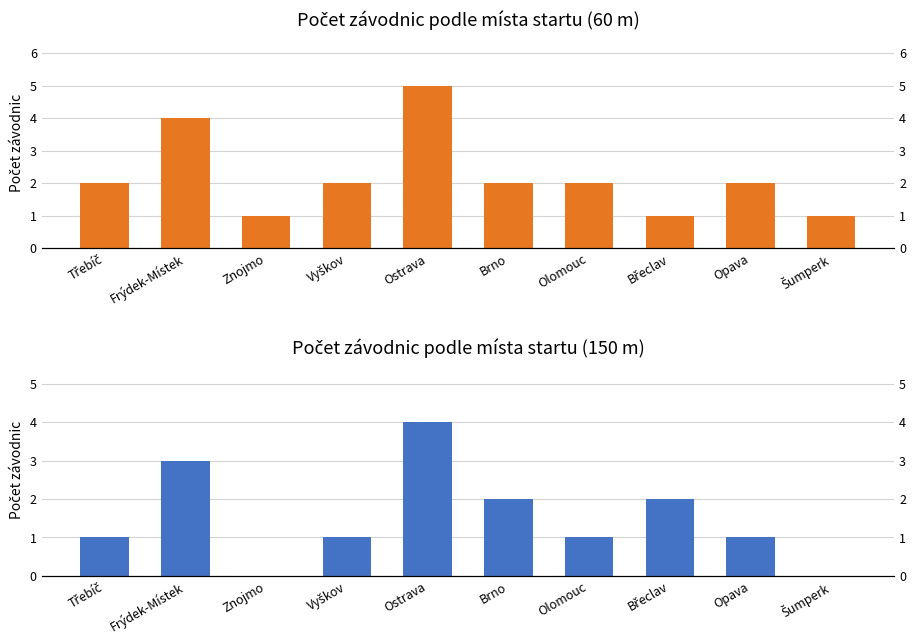

Rank the series at Opava from highest to lowest value.

Počet závodnic (60 m), Počet závodnic (150 m)